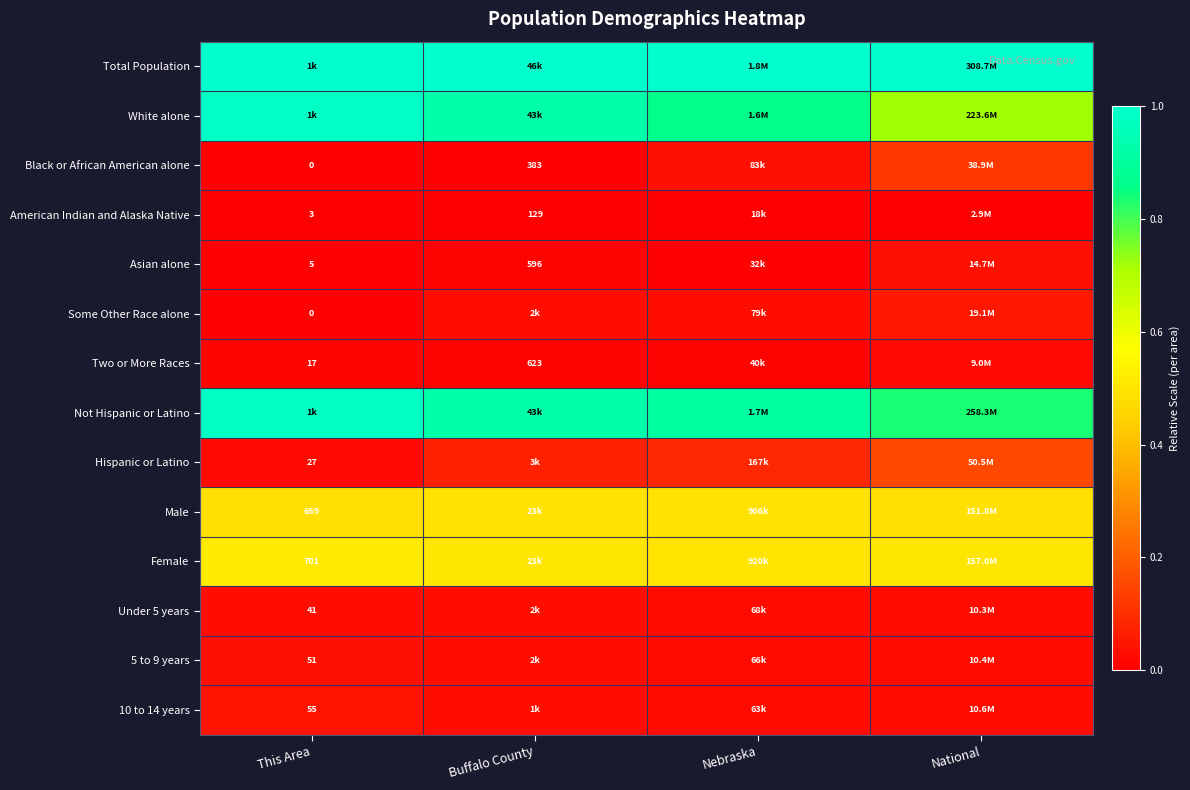

The Asian alone series shows 0.0 at This Area. True or false?

False